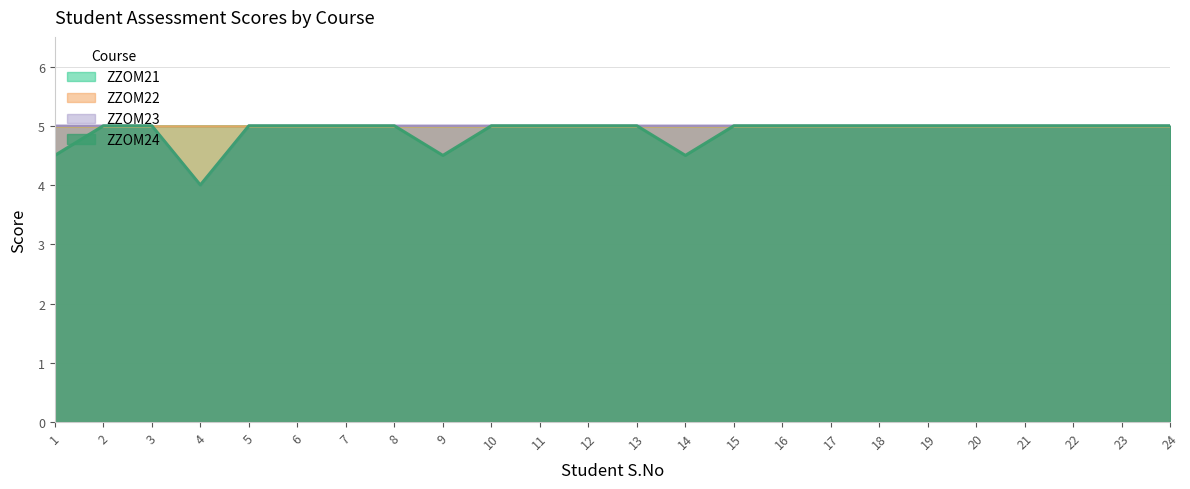

Is the value of ZZOM23 at 17 greater than the value of ZZOM24 at 15?

No